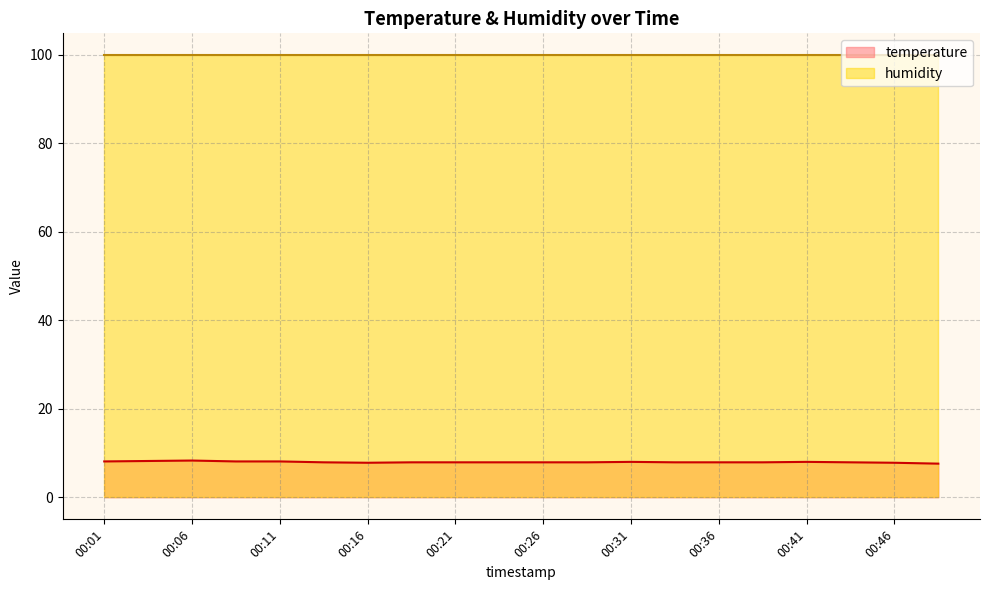

Where is the data nearest to the value 7?

00:48